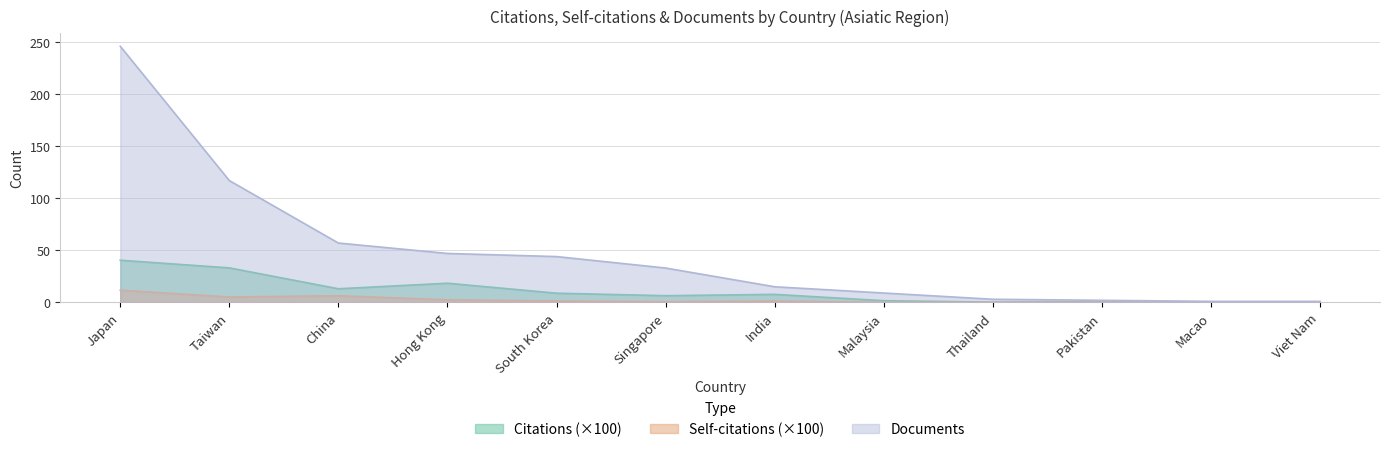

How many values in the Citations series exceed 7?

6